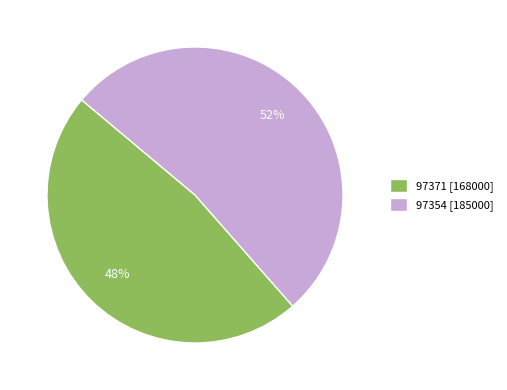

Combined, do 97371 [168000] and 97354 [185000] account for over 50%?

Yes